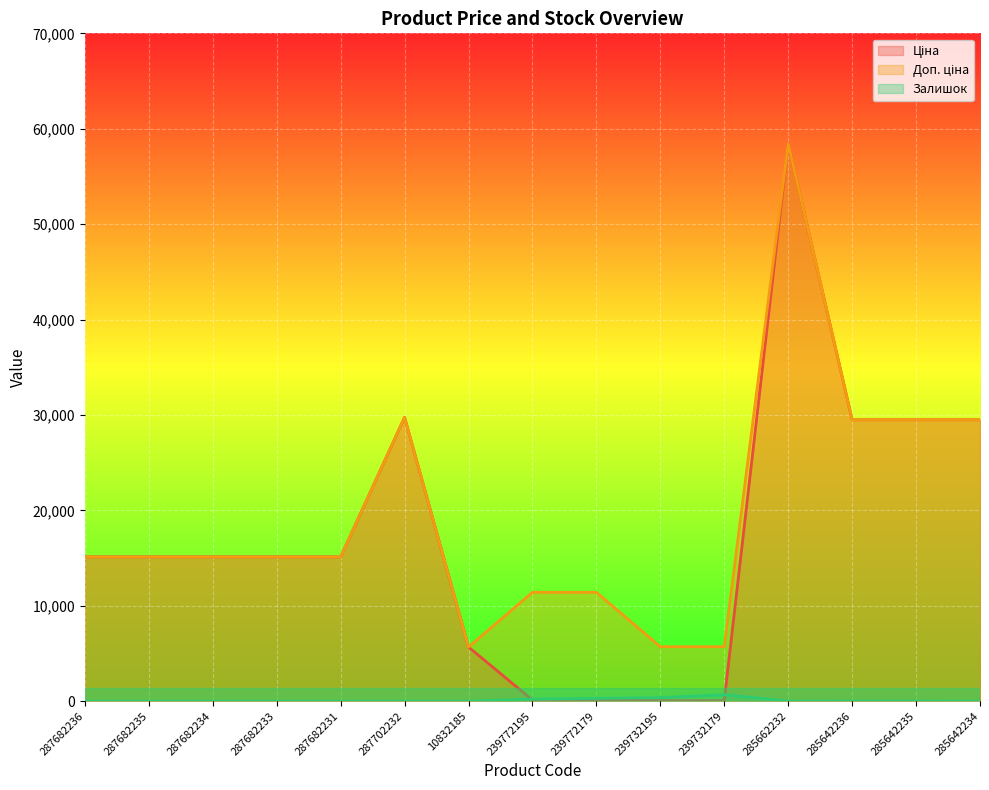

True or false: Ціна has a value of 5673.8 at 10832185.

True